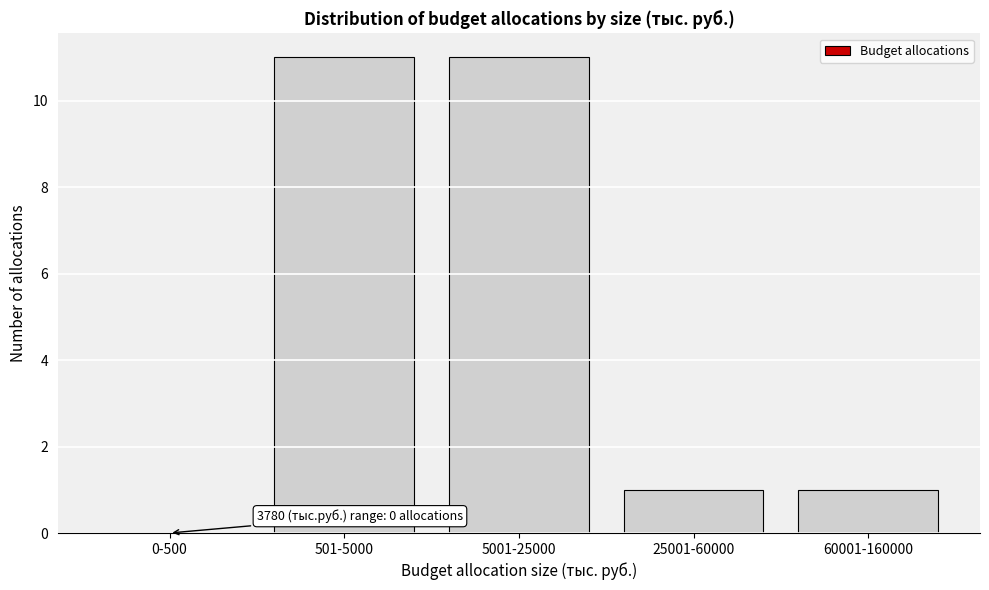

Reading right to left, list all the values displayed in this chart.

60001-160000=1	25001-60000=1	5001-25000=11	501-5000=11	0-500=0